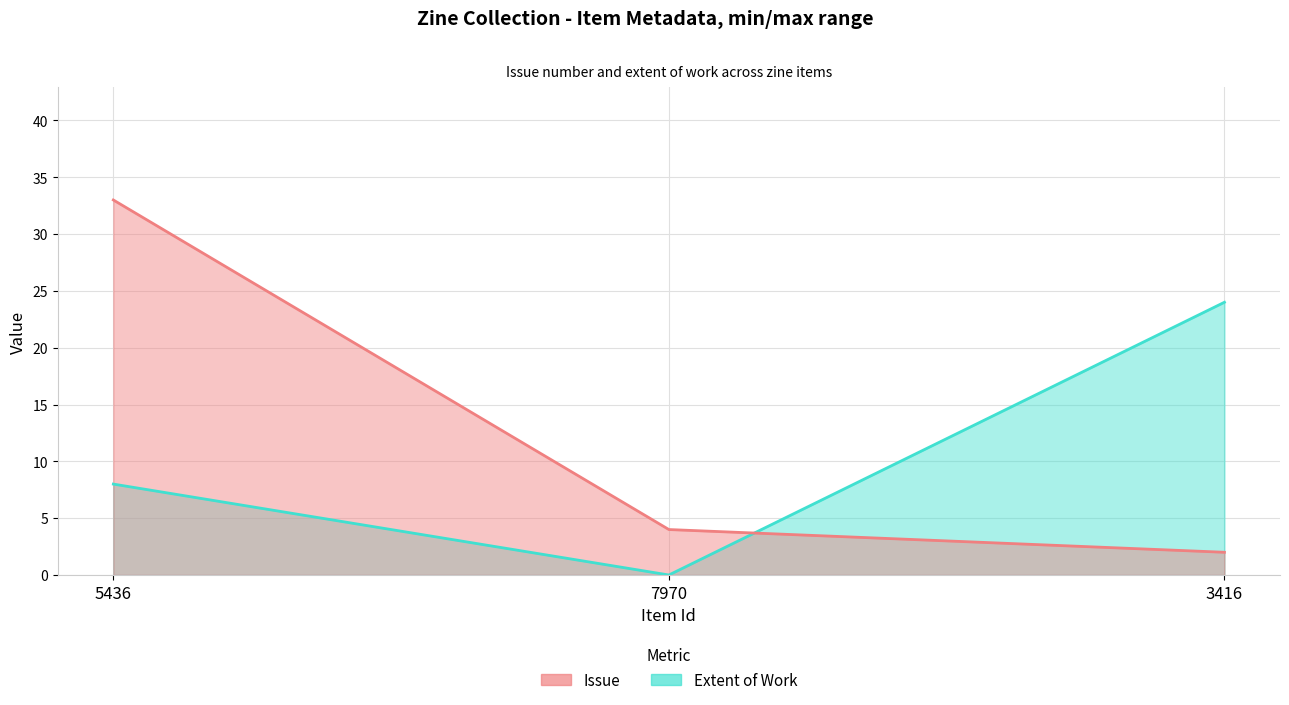

What value does the Extent of Work series have at 3416?

24